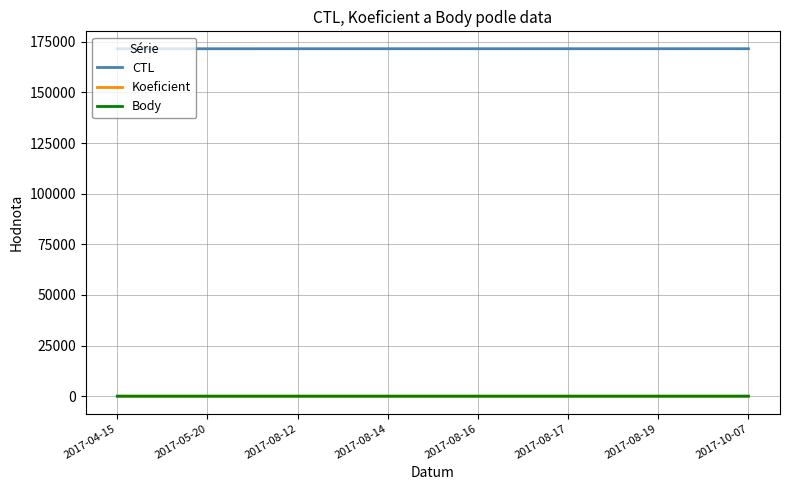

What is the lowest value of the CTL series?

171602